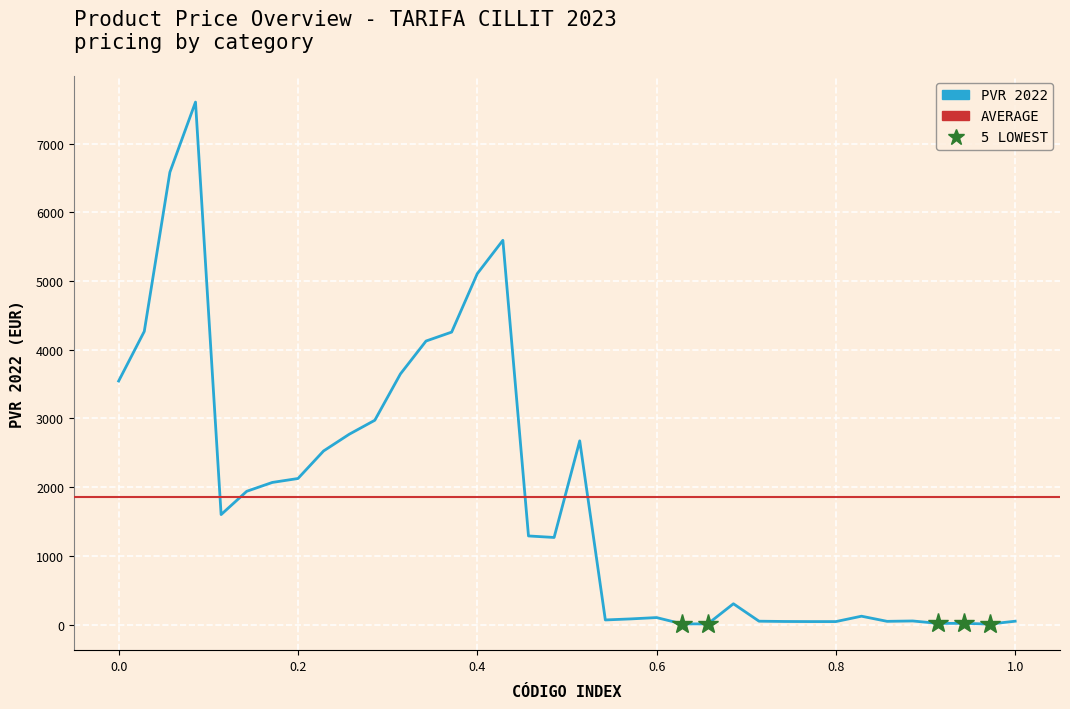

What is the average value?

1861.3